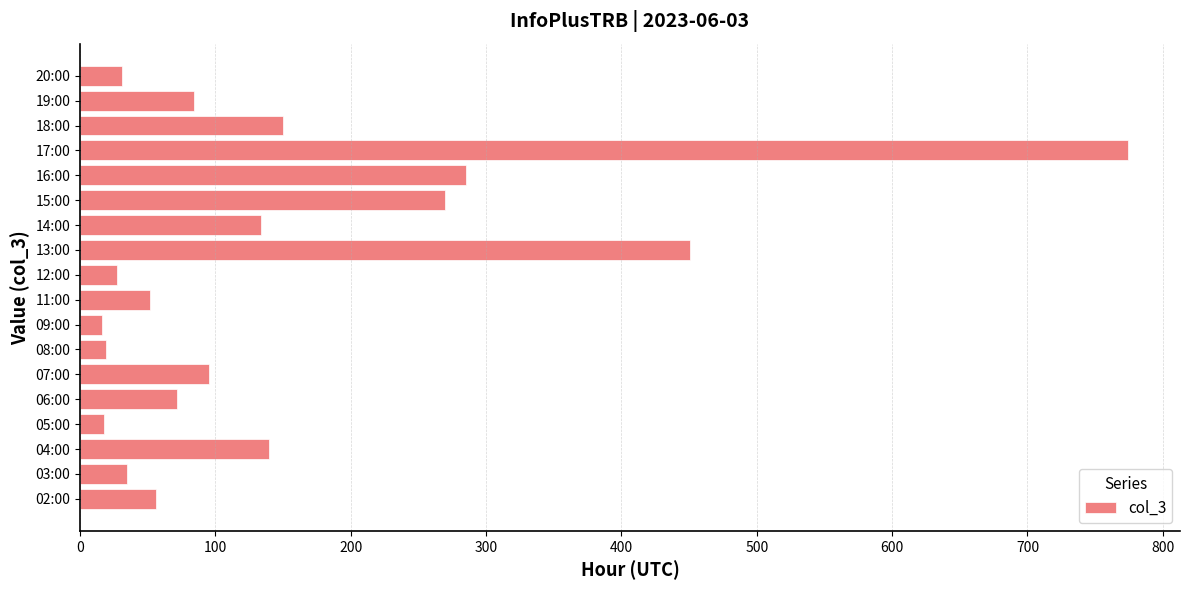

The value at 05:00 is 18. True or false?

True